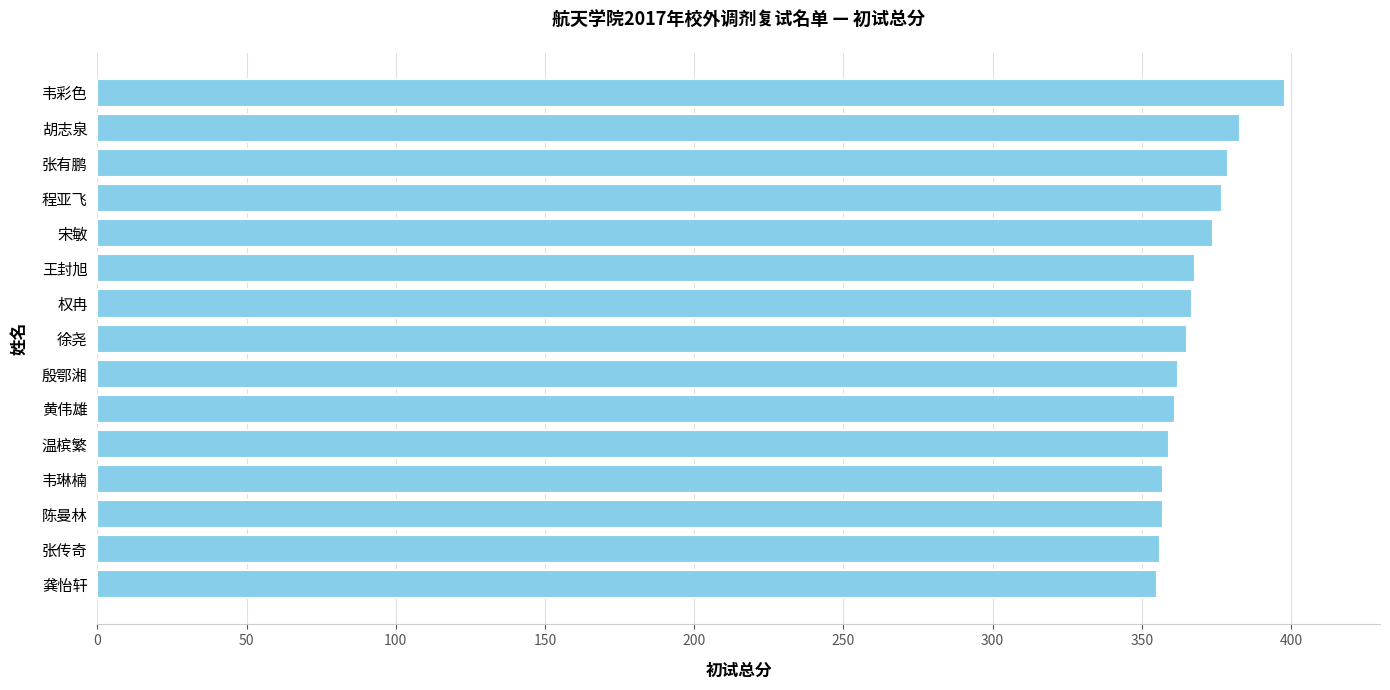

What is the approximate value at 宋敏?

374